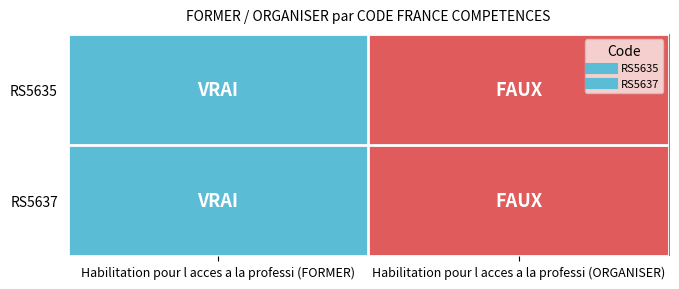

Between Habilitation pour l acces a la professi (FORMER) and Habilitation pour l acces a la professi (ORGANISER), which series saw the biggest shift?

RS5635